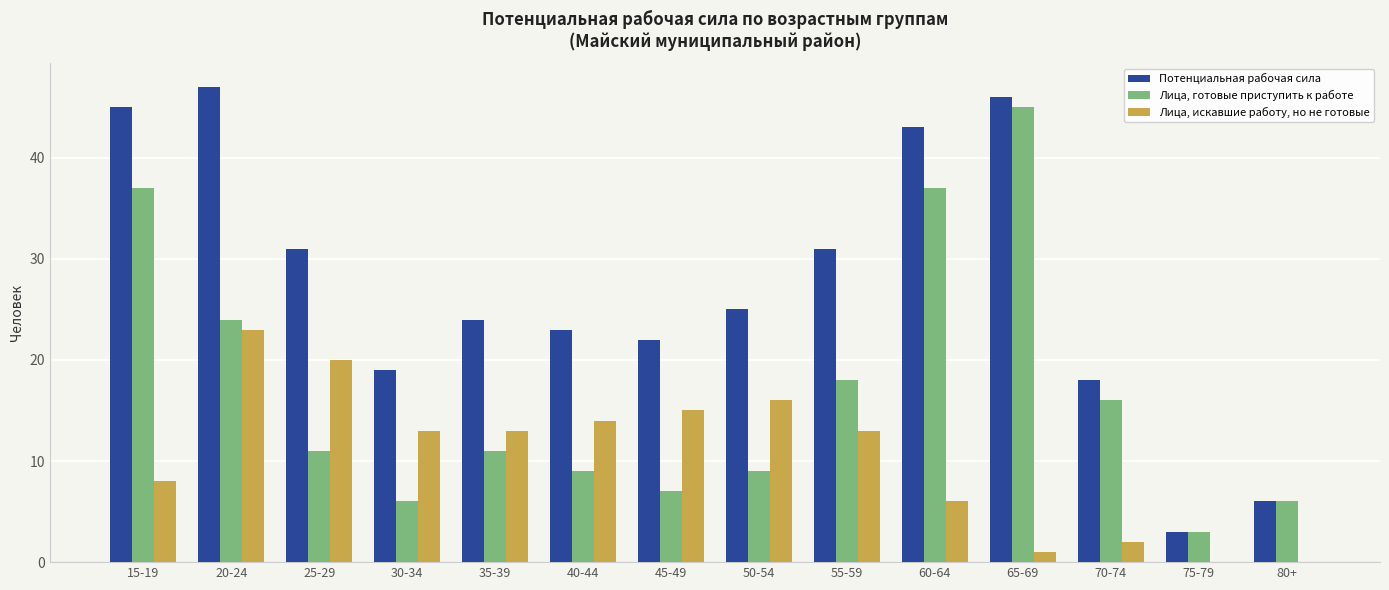

The value of Потенциальная рабочая сила at 40-44 is 36. True or false?

False